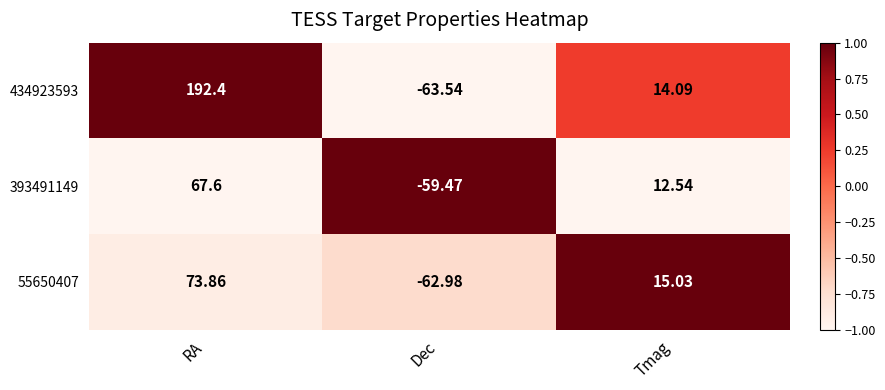

List the labels in order of 434923593 value, largest first.

RA, Tmag, Dec